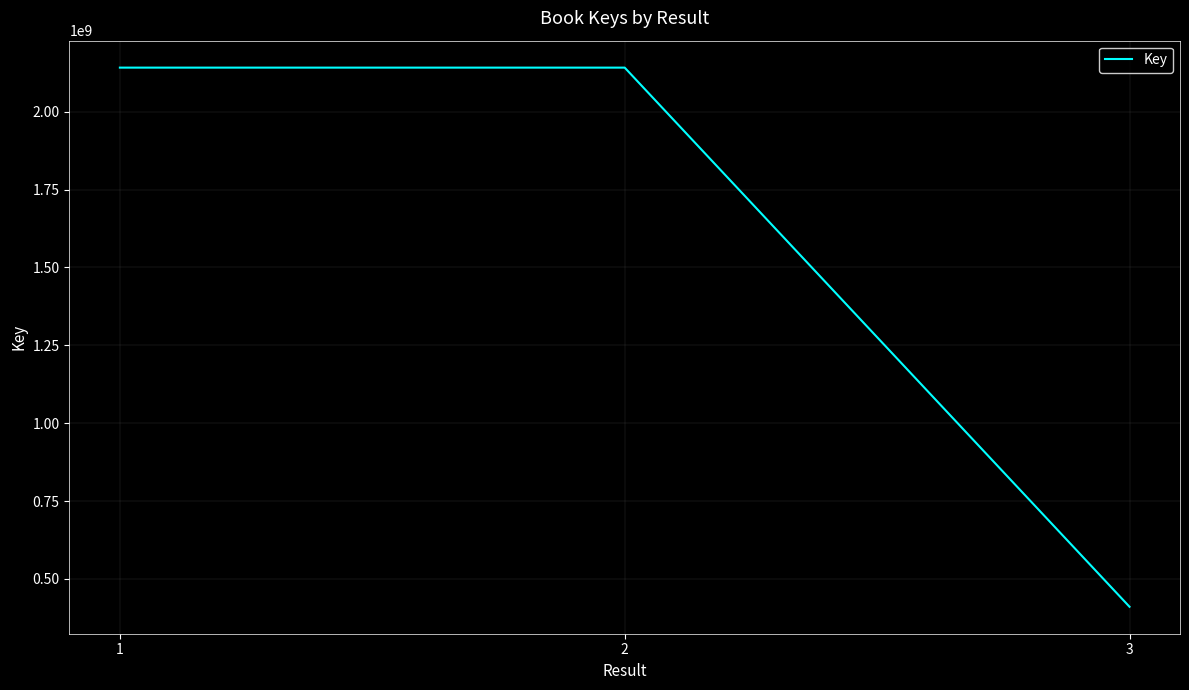

What is the average value?

1564455881